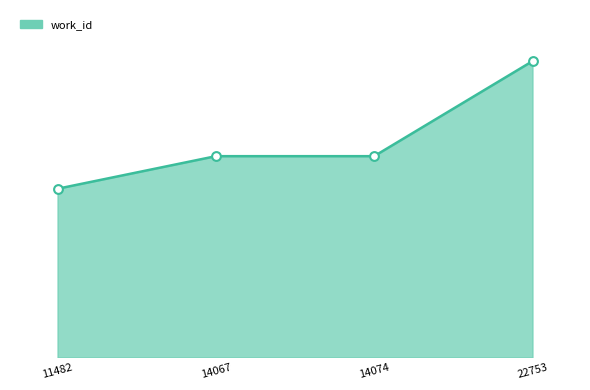

Between 11482 and 22753, which is larger?

22753